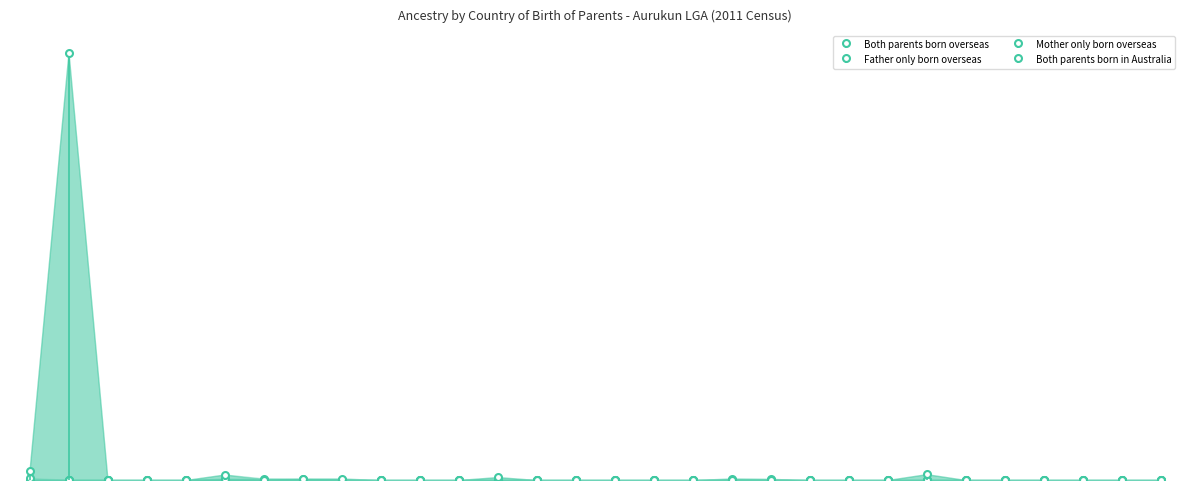

Rank the series at Welsh from lowest to highest value.

Both parents born overseas, Mother only born overseas, Both parents born in Australia